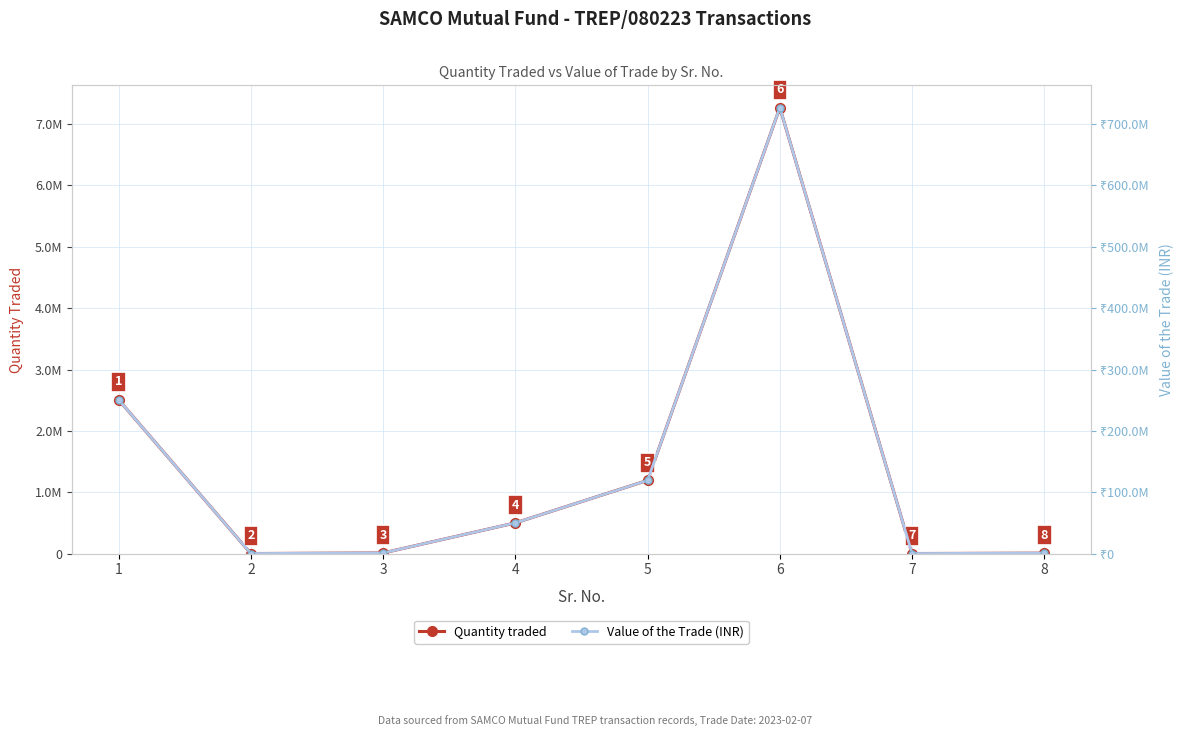

What is the sum of all Value of the Trade (INR) values?

1149309051.8